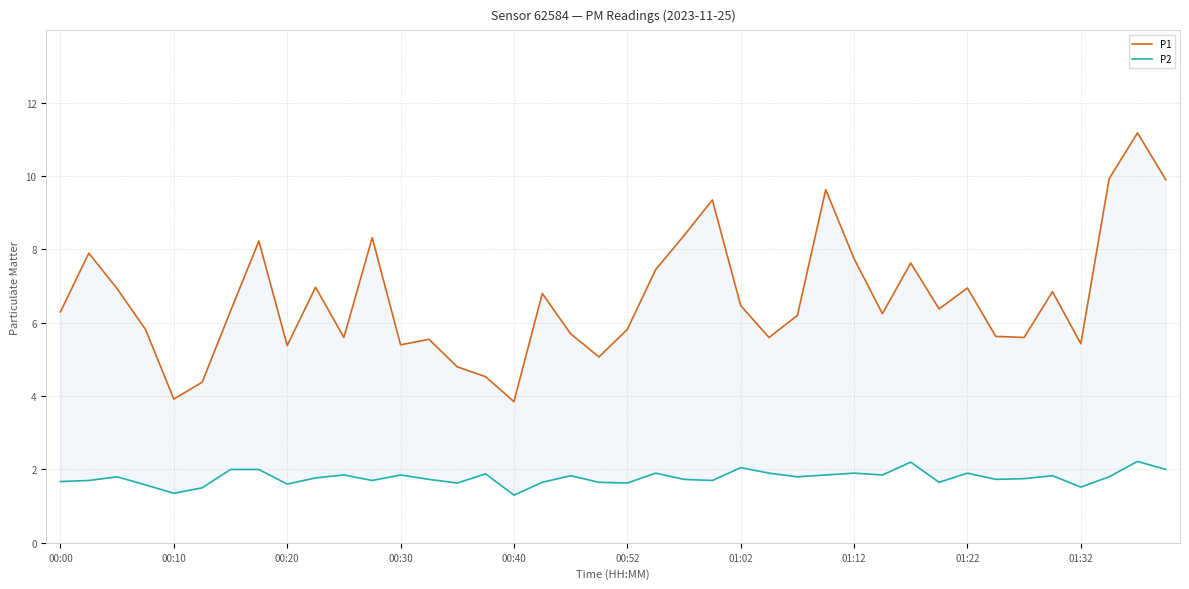

What is the value of the P2 point at the 40th from the left?

2.0